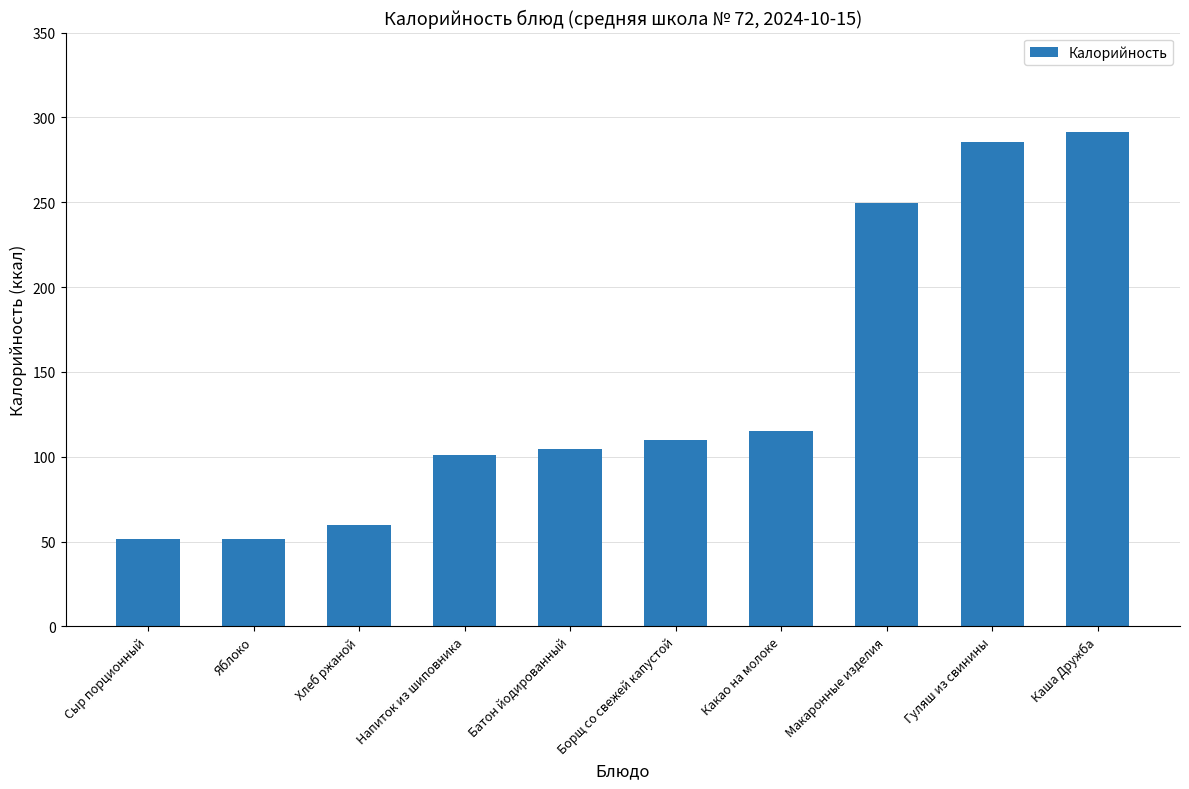

What is the change in value from Яблоко to Макаронные изделия?

+198.0